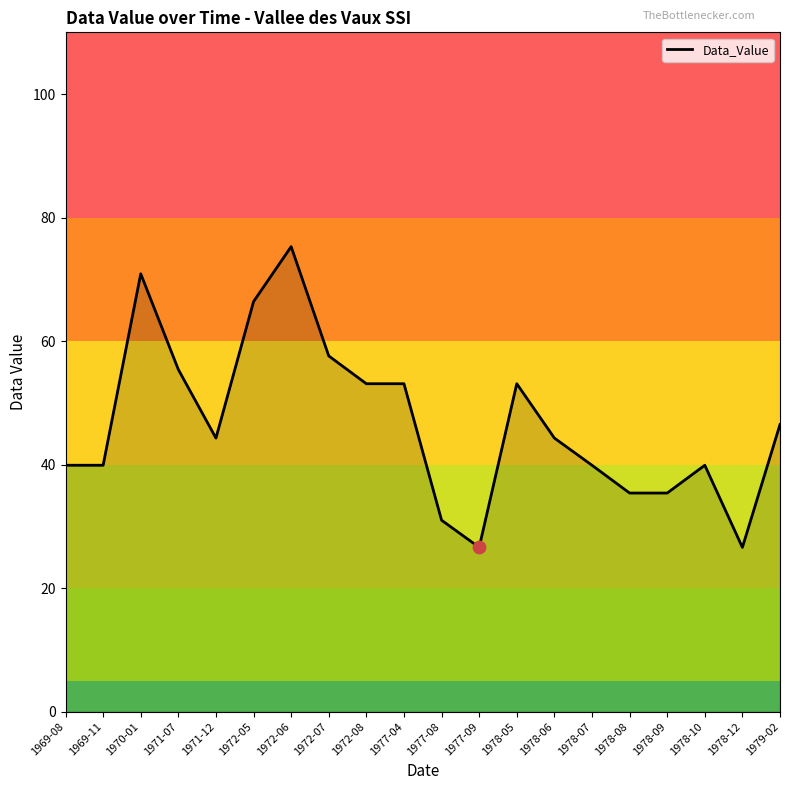

What is the ratio of the value at 1972-05 to the value at 1970-01?

0.9